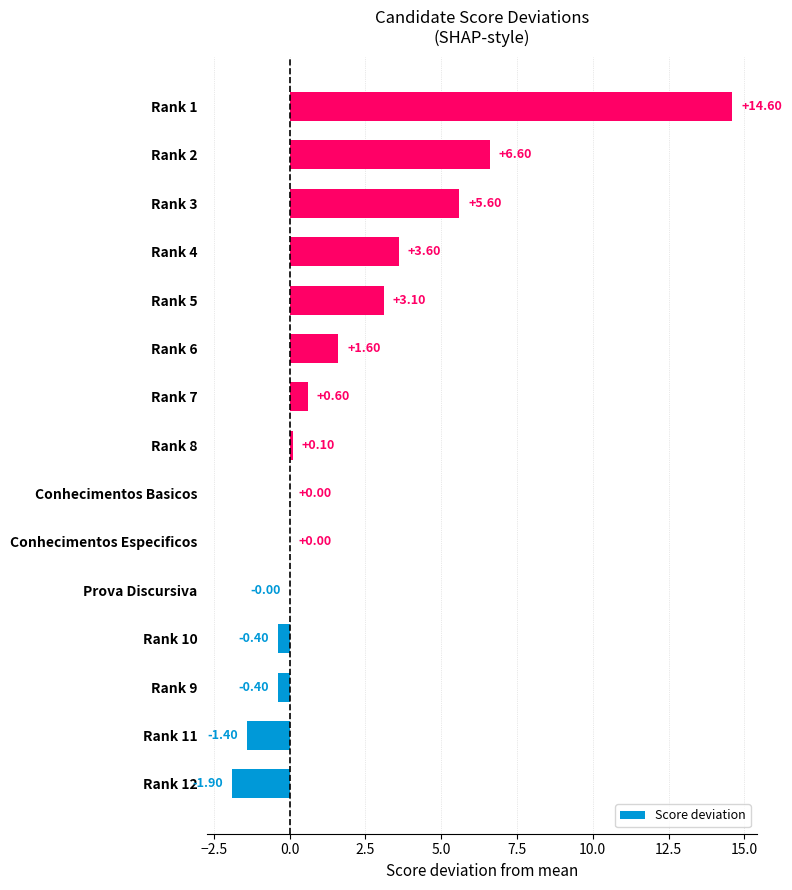

What is the sum of the values at Rank 3 and Conhecimentos Especificos?

5.6